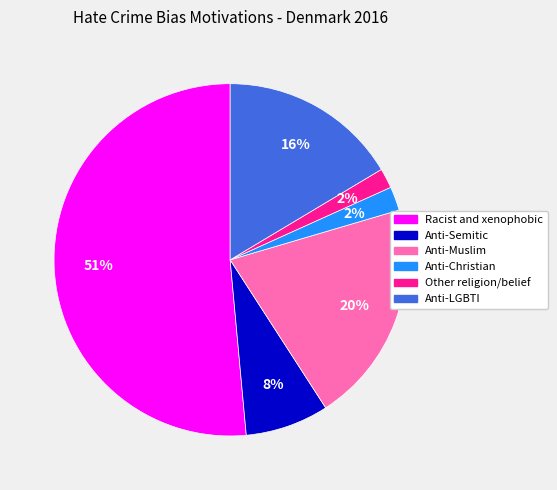

Which slice represents more than half of the pie?

Racist and xenophobic